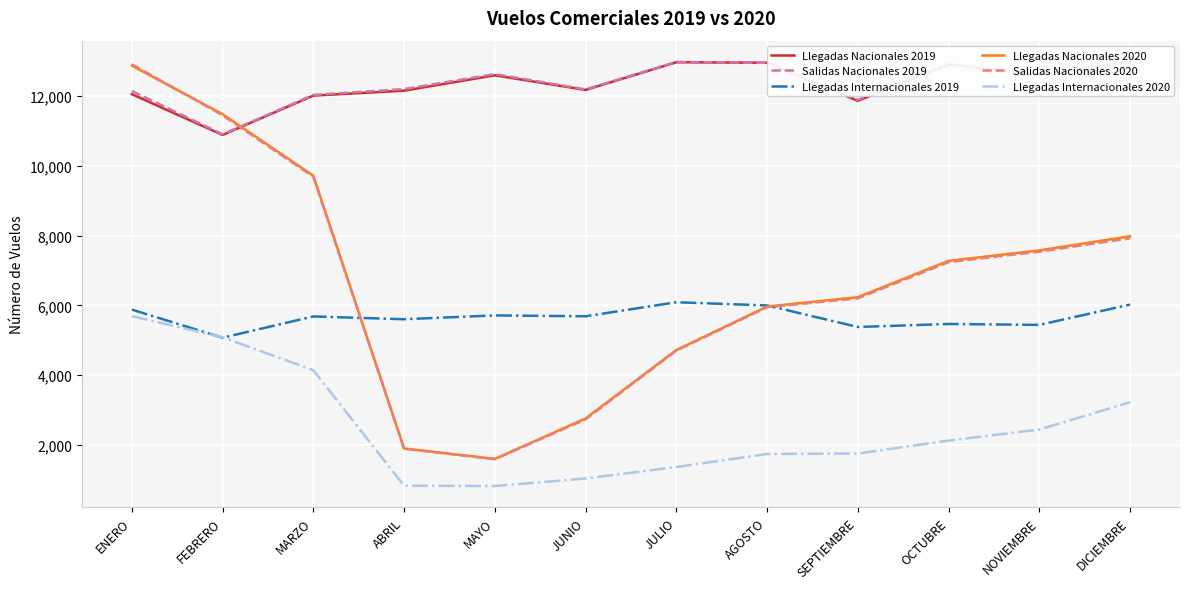

True or false: Llegadas Nacionales 2019 has a value of 17492 at FEBRERO.

False